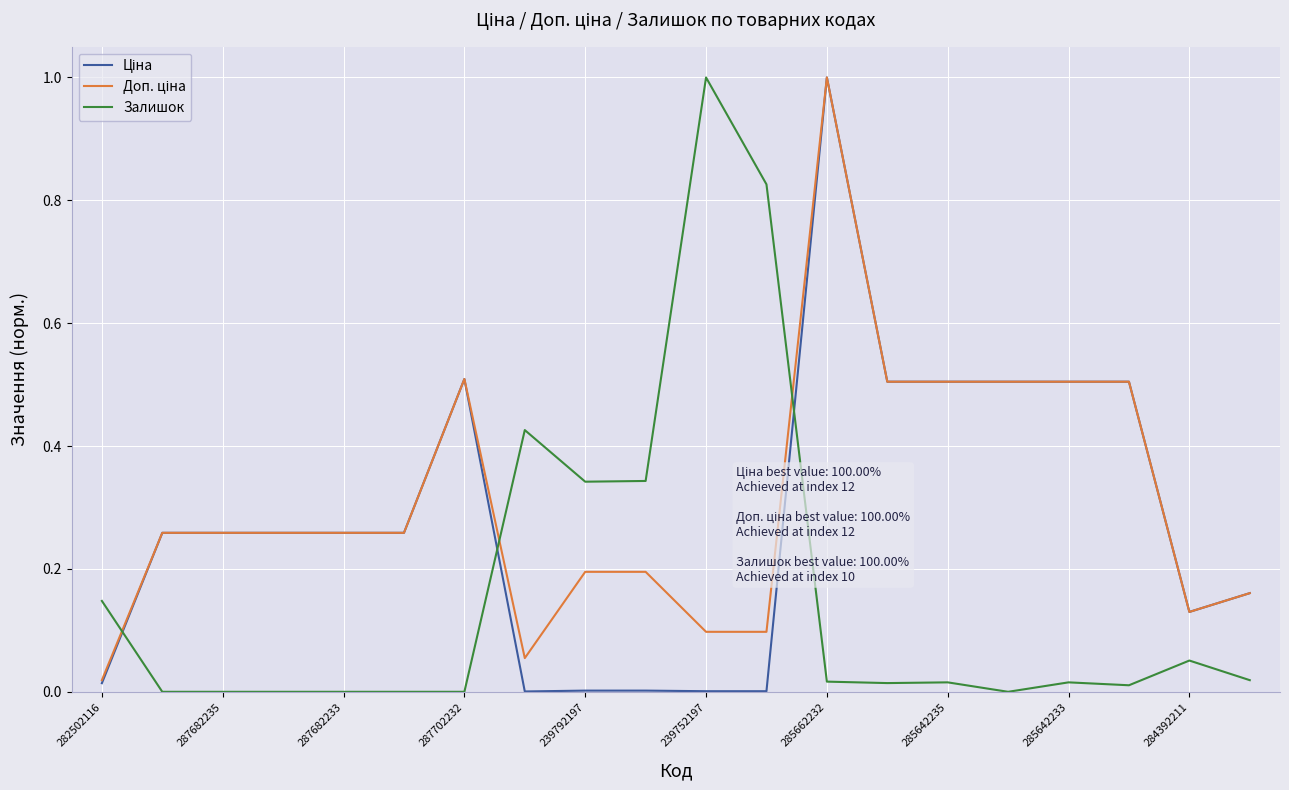

What is the greatest value displayed?

1.0